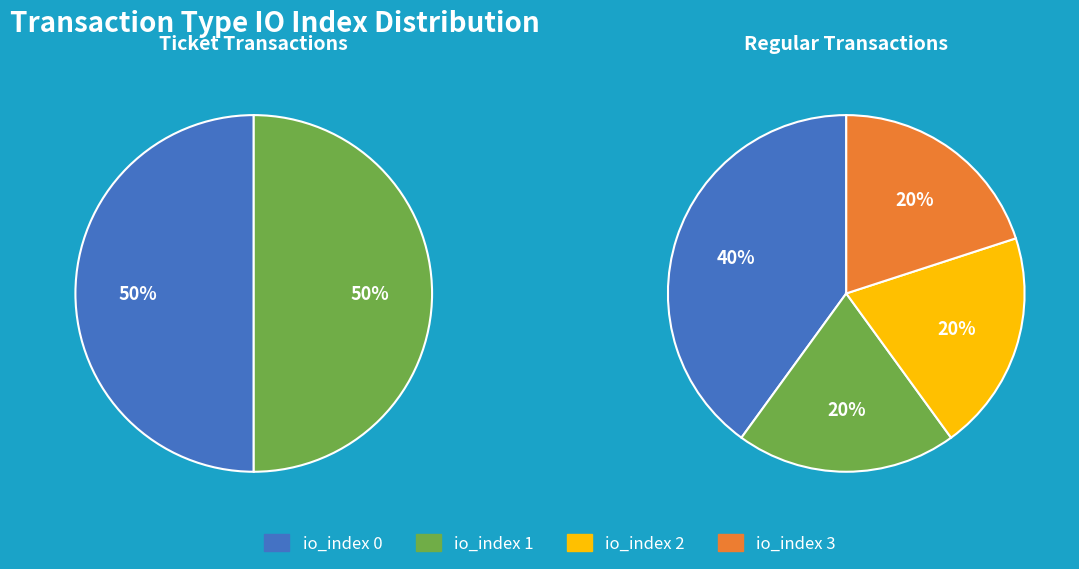

Is there a majority slice in this chart?

No